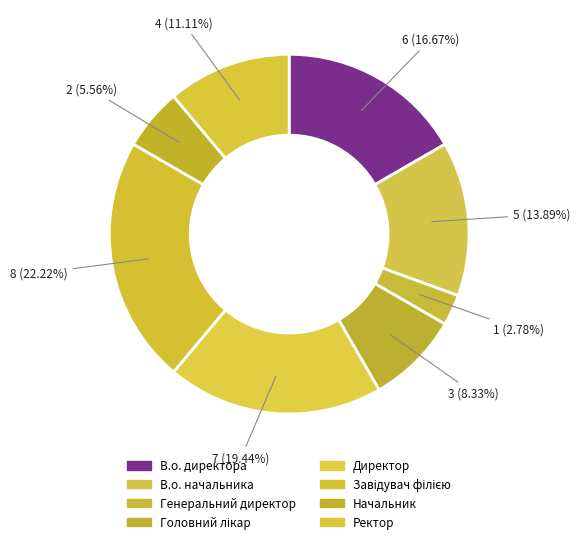

Approximately how many times larger is the value at Завідувач філією compared to Директор?

1.1